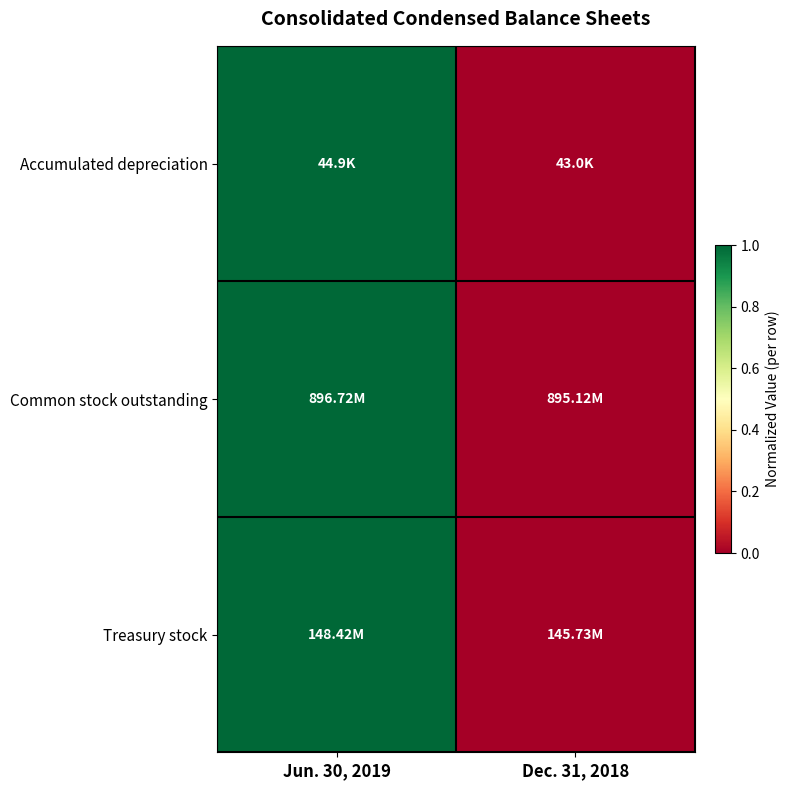

Which label corresponds to the smallest value in the chart?

Dec. 31, 2018